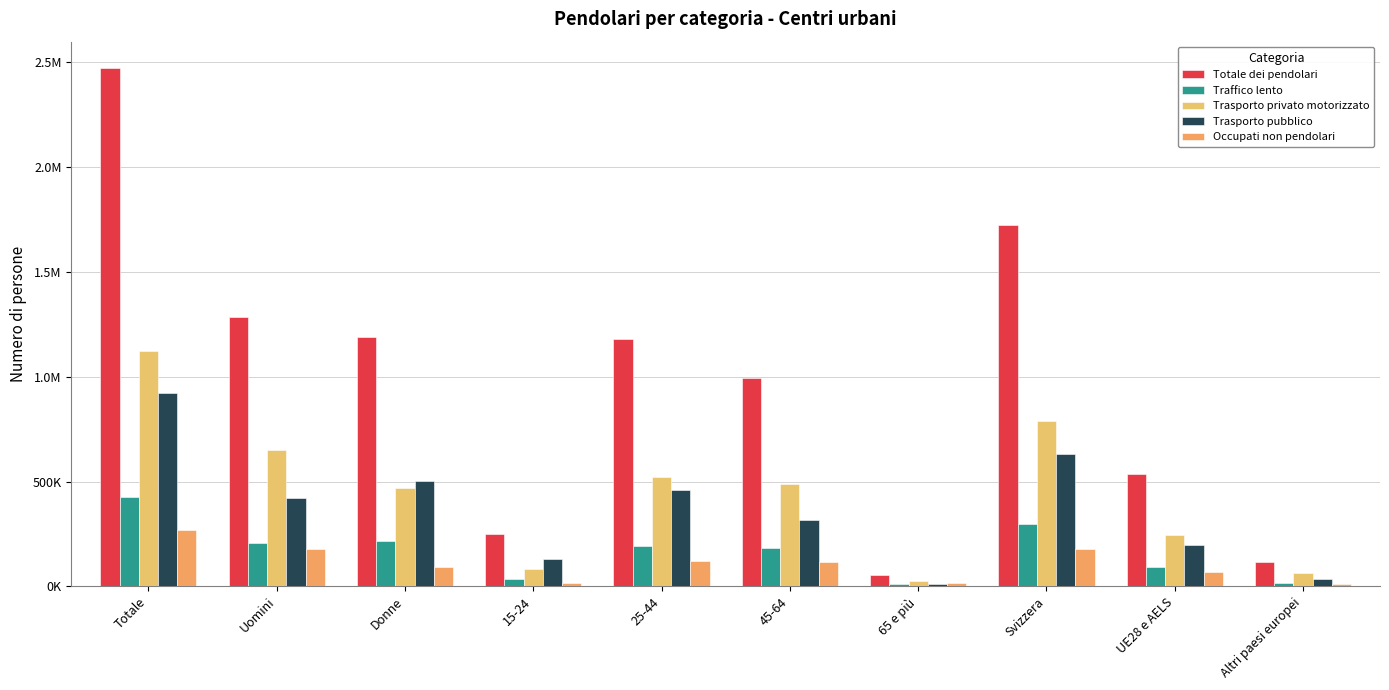

Reading right to left, extract all data points from this chart.

Totale dei pendolari: 114327.8	536614.4	1721820.4	53490.0	991182.4	1180817.6	247593.1	1189626.1	1283456.9	2473083.1
Traffico lento: 15168.7	93824.7	298663.3	12618.4	184312.1	192234.0	34695.2	217263.4	206596.3	423859.6
Trasporto privato motorizzato: 61724.3	244181.4	789245.5	27382.8	488246.6	523202.5	81214.2	468922.5	651123.6	1120046.1
Trasporto pubblico: 37173.7	196809.0	629715.9	13137.3	316715.7	461823.3	130806.9	500409.9	422073.2	922483.1
Occupati non pendolari: 13496.3	66413.6	180615.8	15852.6	117587.8	121041.6	16135.4	93850.5	176766.8	270617.3